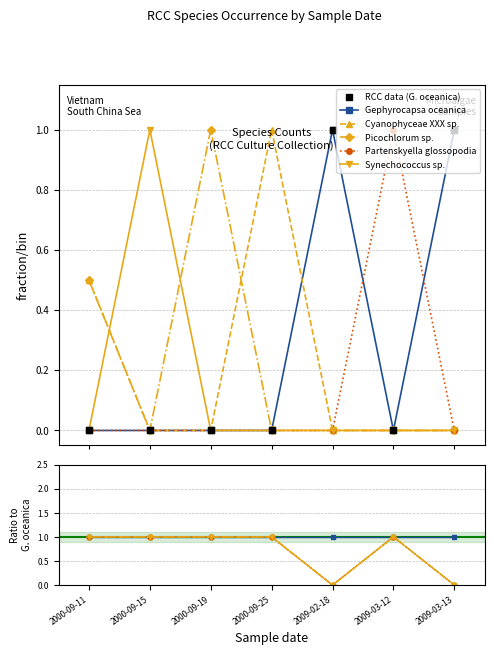

How many interior local peaks does the Partenskyella glossopodia series have?

1